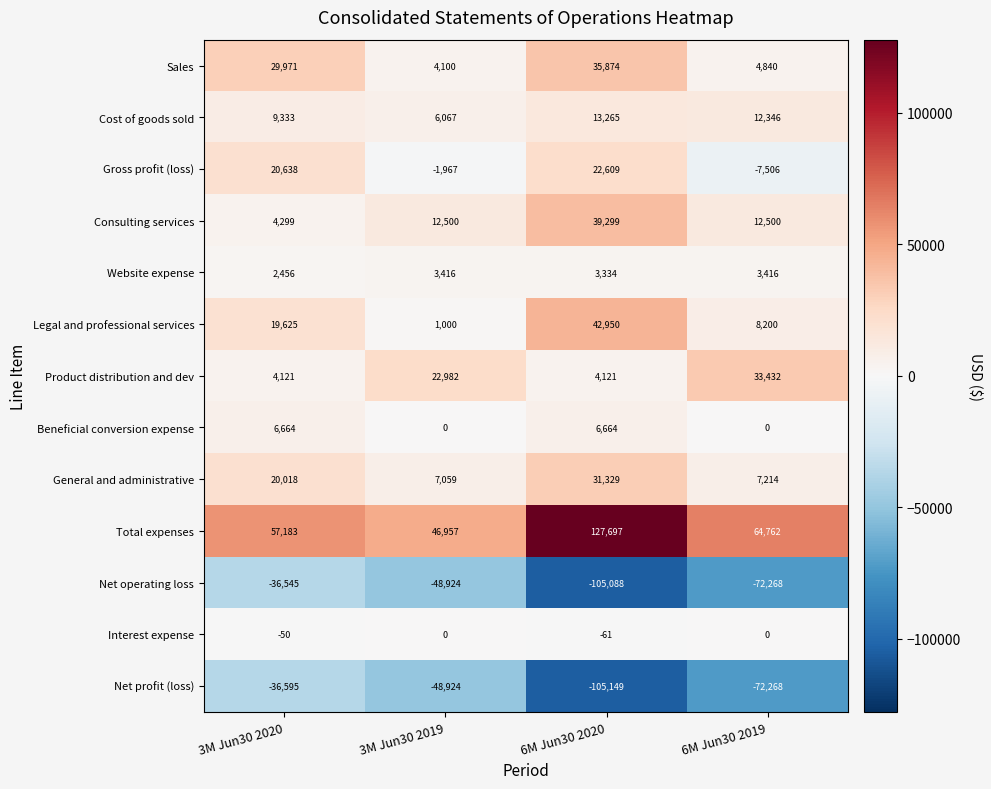

Which series has the largest total across all categories?

Total expenses